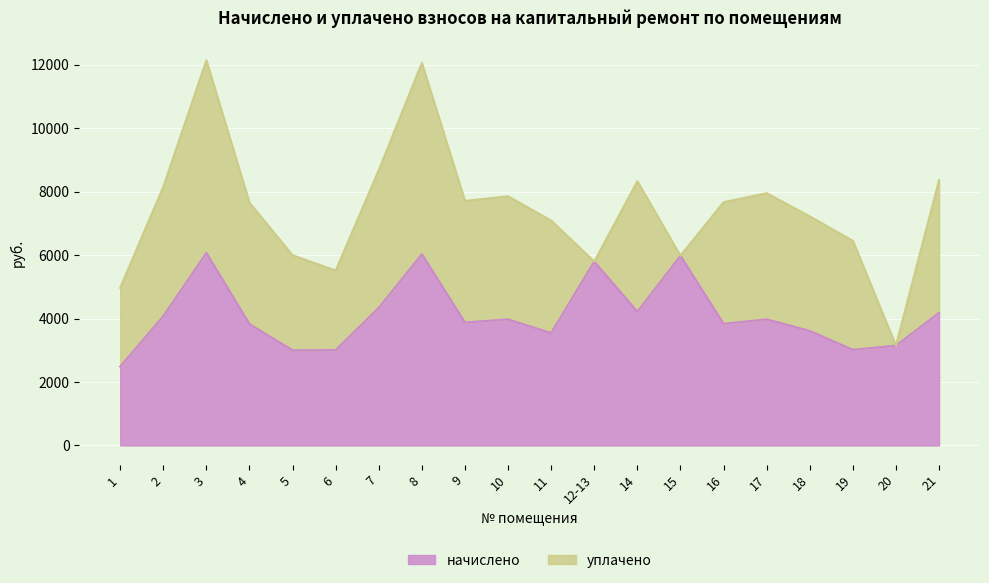

Which has a higher value, 6 or 3?

3